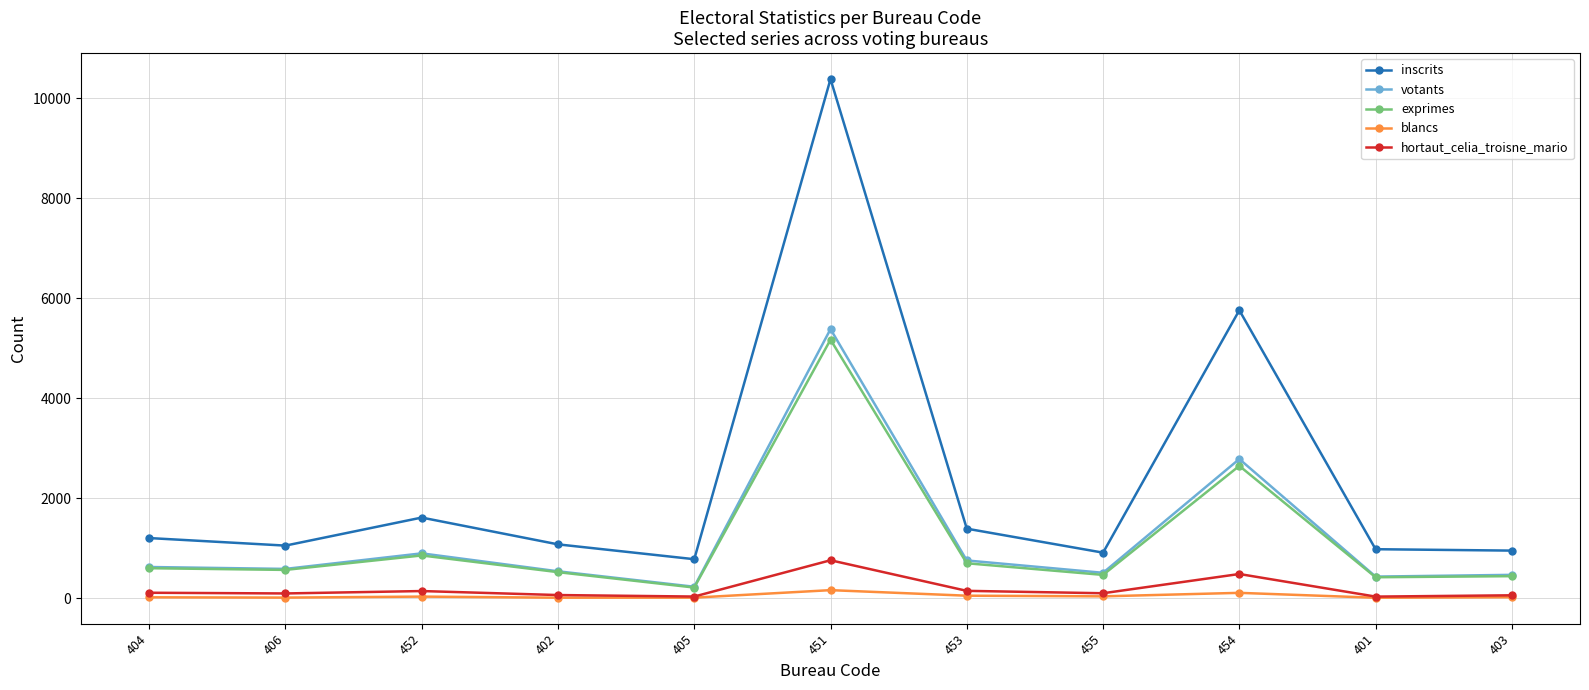

Is this an area chart (filled region under the line)?

No